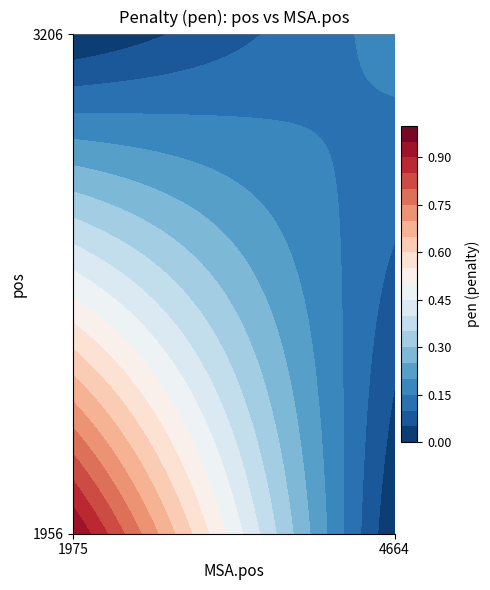

Is it true that 3206 equals -0.1 at 0?

False